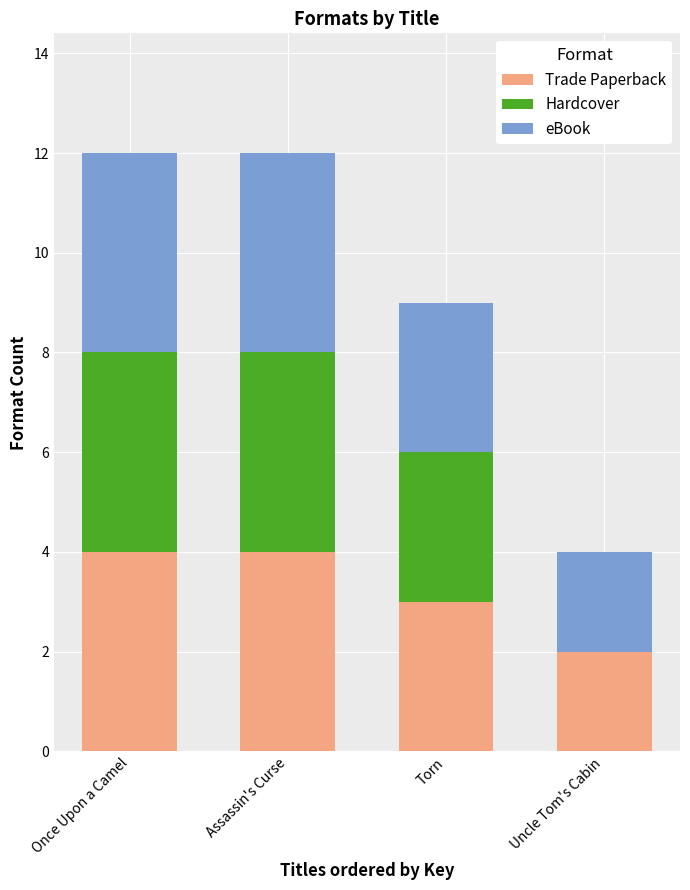

Count the Trade Paperback values in the range 3 to 4.

3